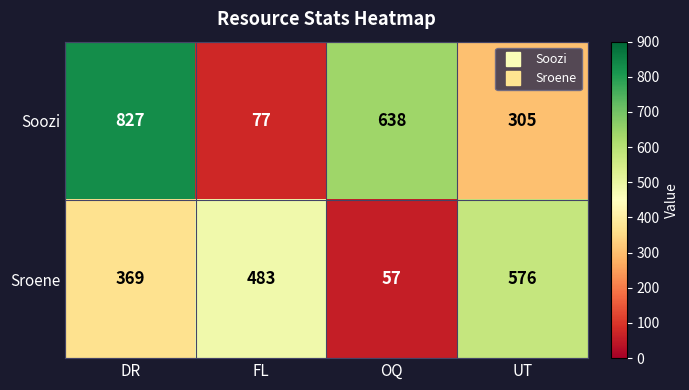

What is the sum of all Sroene values?

1485